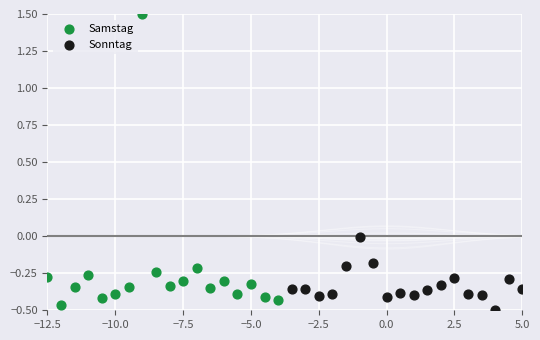

Which series reaches the minimum Y coordinate?

Sonntag